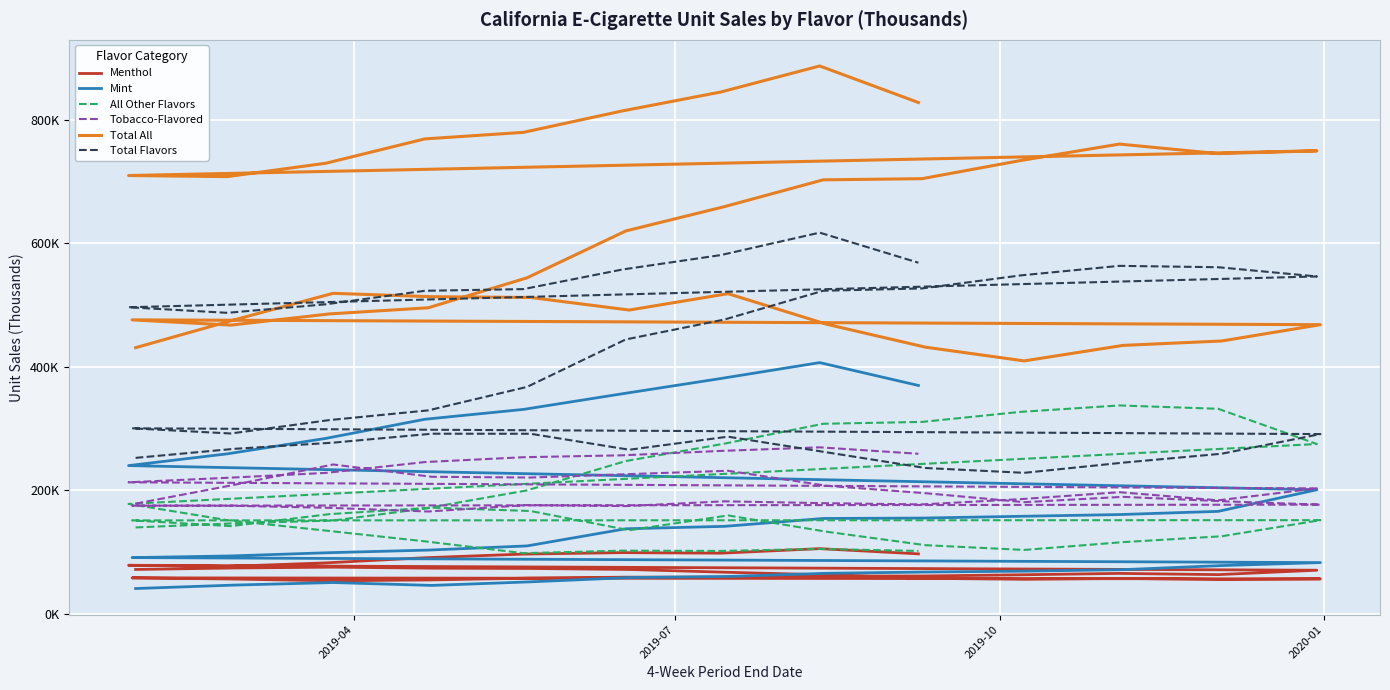

True or false: Menthol and Tobacco-Flavored cross at least once.

False